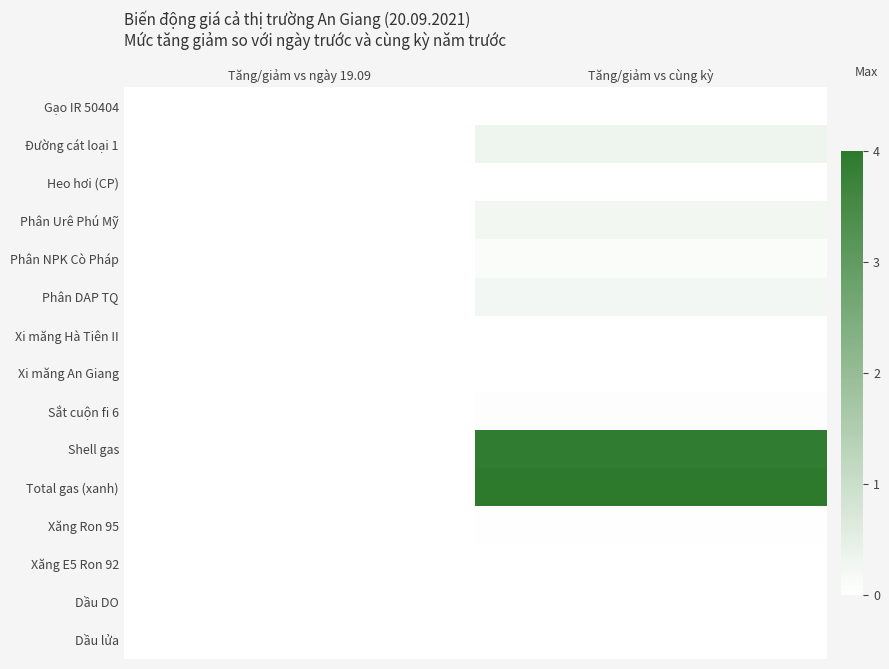

Reading left to right, transcribe all the data shown in this chart.

Gạo IR 50404: Tăng/giảm vs ngày 19.09=0.0	Tăng/giảm vs cùng kỳ=0.0
Đường cát loại 1: Tăng/giảm vs ngày 19.09=0.0	Tăng/giảm vs cùng kỳ=0.3
Heo hơi (CP): Tăng/giảm vs ngày 19.09=-0.2	Tăng/giảm vs cùng kỳ=0.0
Phân Urê Phú Mỹ: Tăng/giảm vs ngày 19.09=0.0	Tăng/giảm vs cùng kỳ=0.2
Phân NPK Cò Pháp: Tăng/giảm vs ngày 19.09=0.0	Tăng/giảm vs cùng kỳ=0.1
Phân DAP TQ: Tăng/giảm vs ngày 19.09=0.0	Tăng/giảm vs cùng kỳ=0.2
Xi măng Hà Tiên II: Tăng/giảm vs ngày 19.09=0.0	Tăng/giảm vs cùng kỳ=-0.1
Xi măng An Giang: Tăng/giảm vs ngày 19.09=0.0	Tăng/giảm vs cùng kỳ=-0.2
Sắt cuộn fi 6: Tăng/giảm vs ngày 19.09=0.0	Tăng/giảm vs cùng kỳ=0.1
Shell gas: Tăng/giảm vs ngày 19.09=0.0	Tăng/giảm vs cùng kỳ=3.9
Total gas (xanh): Tăng/giảm vs ngày 19.09=0.0	Tăng/giảm vs cùng kỳ=4.0
Xăng Ron 95: Tăng/giảm vs ngày 19.09=0.0	Tăng/giảm vs cùng kỳ=0.0
Xăng E5 Ron 92: Tăng/giảm vs ngày 19.09=0.0	Tăng/giảm vs cùng kỳ=0.0
Dầu DO: Tăng/giảm vs ngày 19.09=0.0	Tăng/giảm vs cùng kỳ=-0.1
Dầu lửa: Tăng/giảm vs ngày 19.09=0.0	Tăng/giảm vs cùng kỳ=-0.1